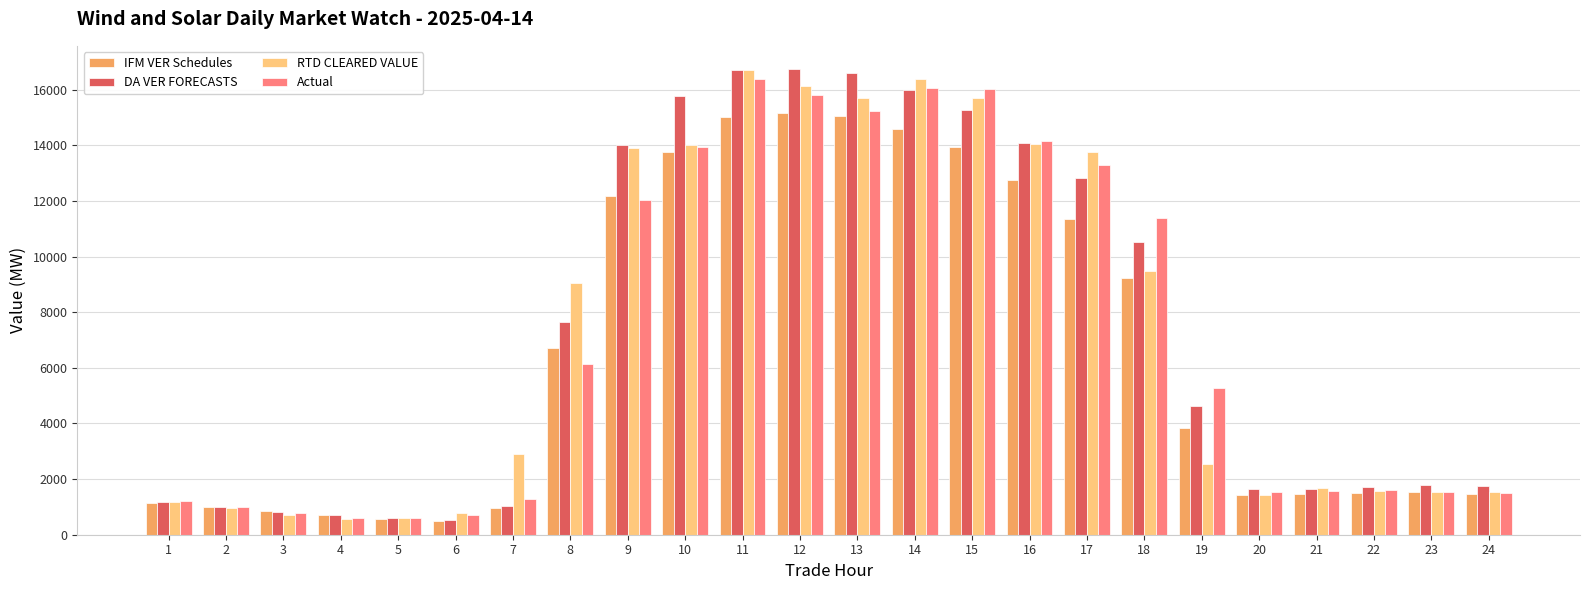

What is the difference between the highest and lowest values at 19?

2727.6